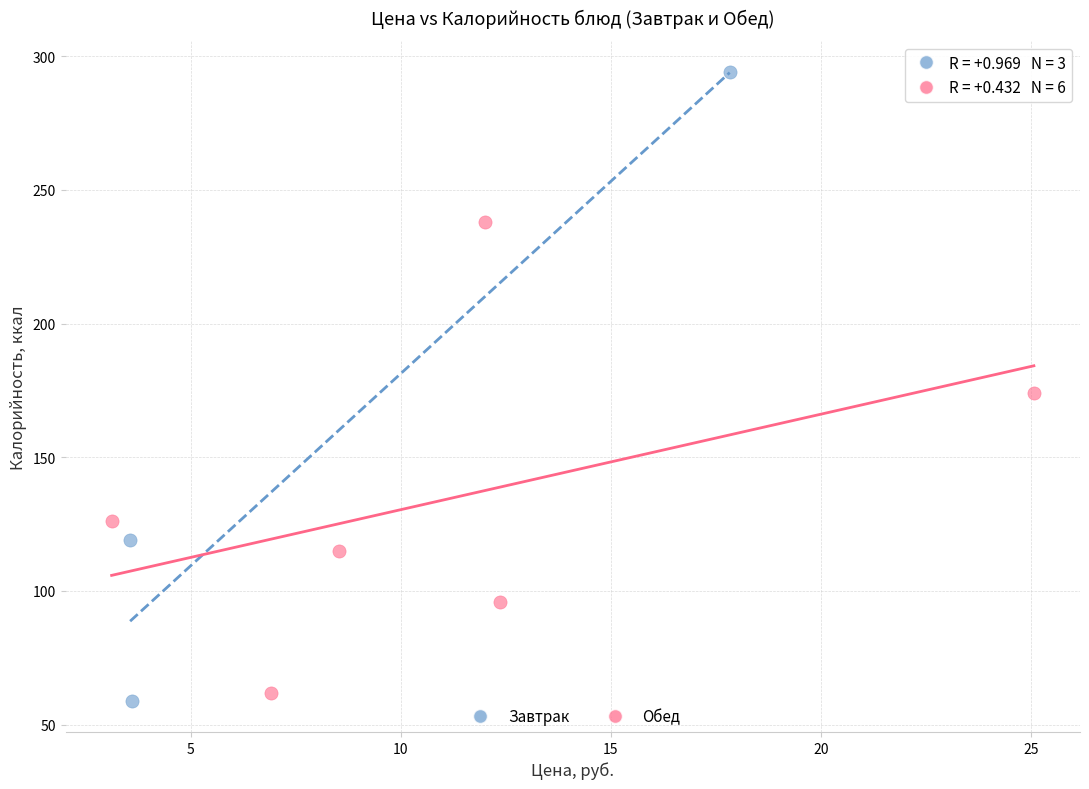

Which series contains the highest Y value?

Завтрак